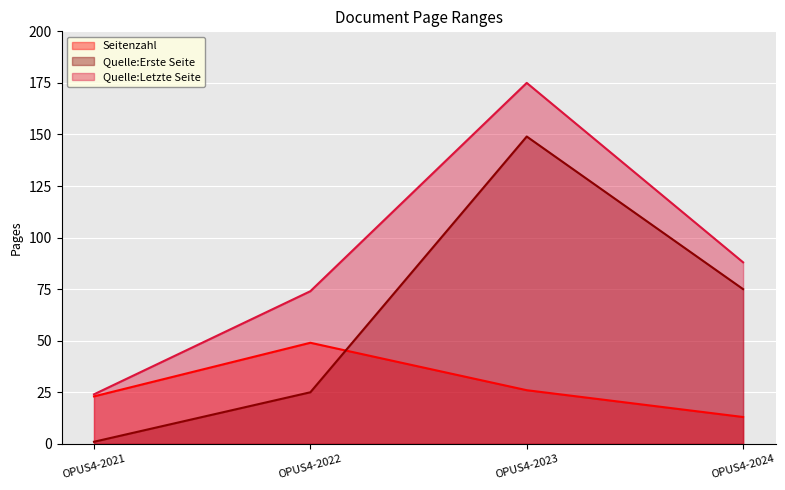

The value of Quelle:Letzte Seite at OPUS4-2021 is 24. True or false?

True